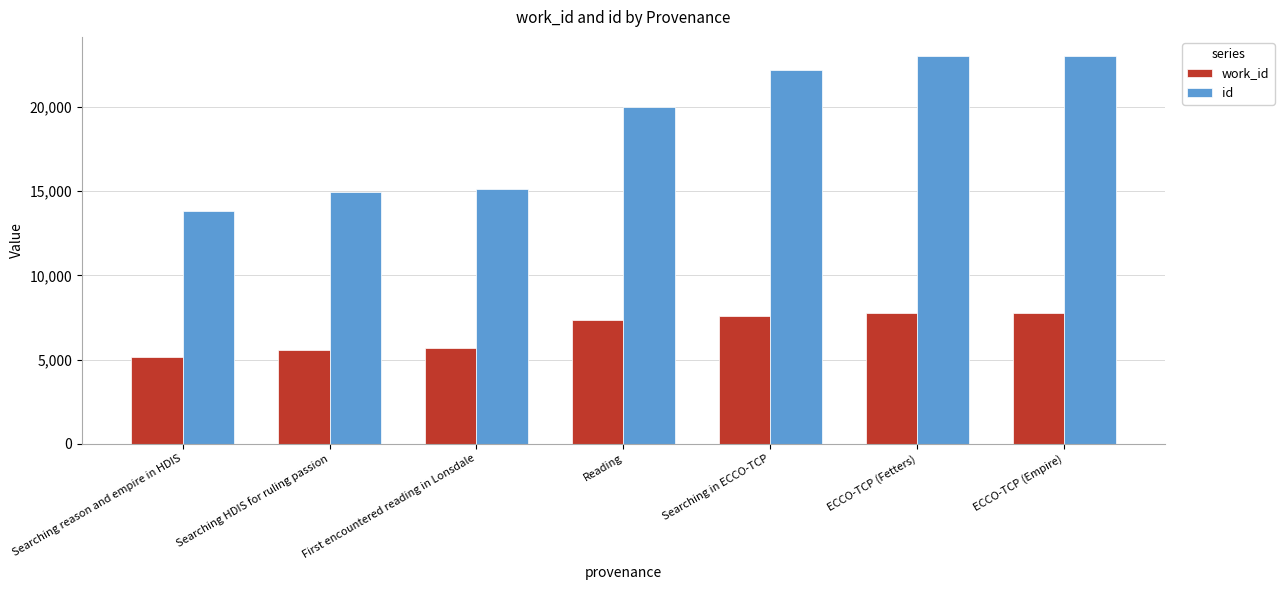

What is the difference between the maximum and minimum values in the id series?

9188